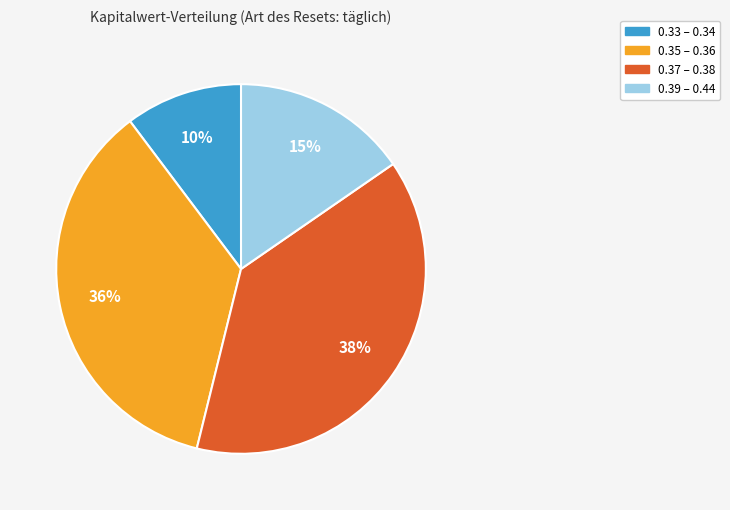

To the nearest percent, what is the difference between the largest and smallest slice percentages?

28%